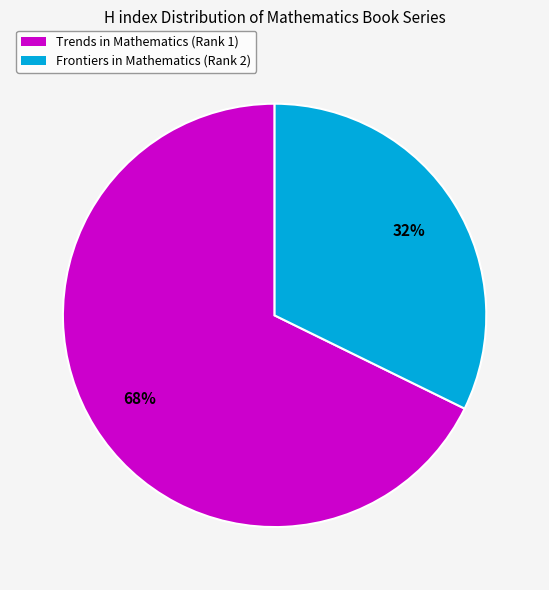

True or false: Trends in Mathematics (Rank 1) accounts for 68% of the total.

True